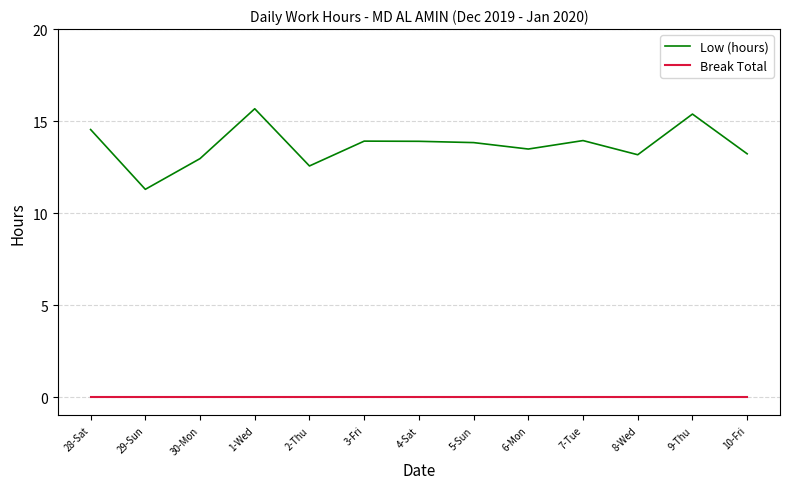

True or false: Low (hours) and Break Total intersect in this chart.

False